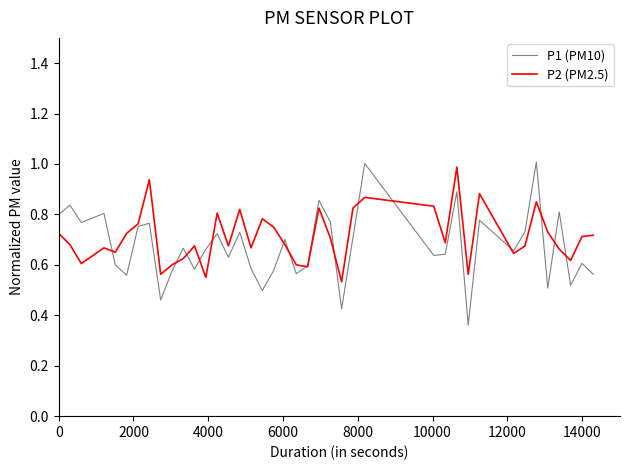

What is the highest value of the P2 (PM2.5) series?

1.0